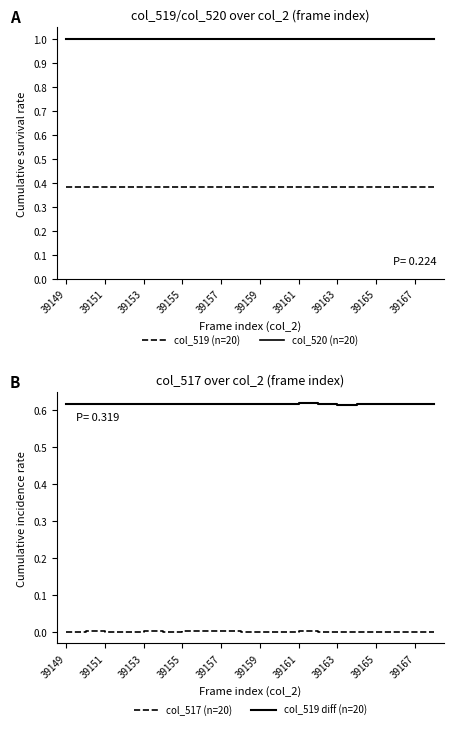

How many lines are shown in the chart?

4